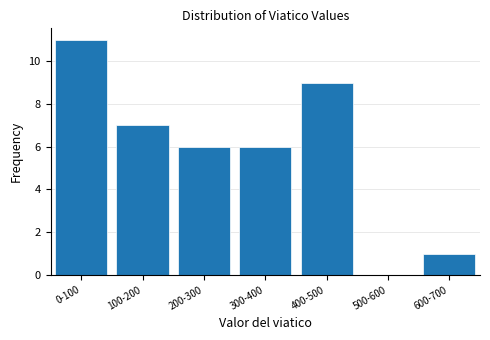

Reading right to left, extract all data points from this chart.

600-700=1	500-600=0	400-500=9	300-400=6	200-300=6	100-200=7	0-100=11